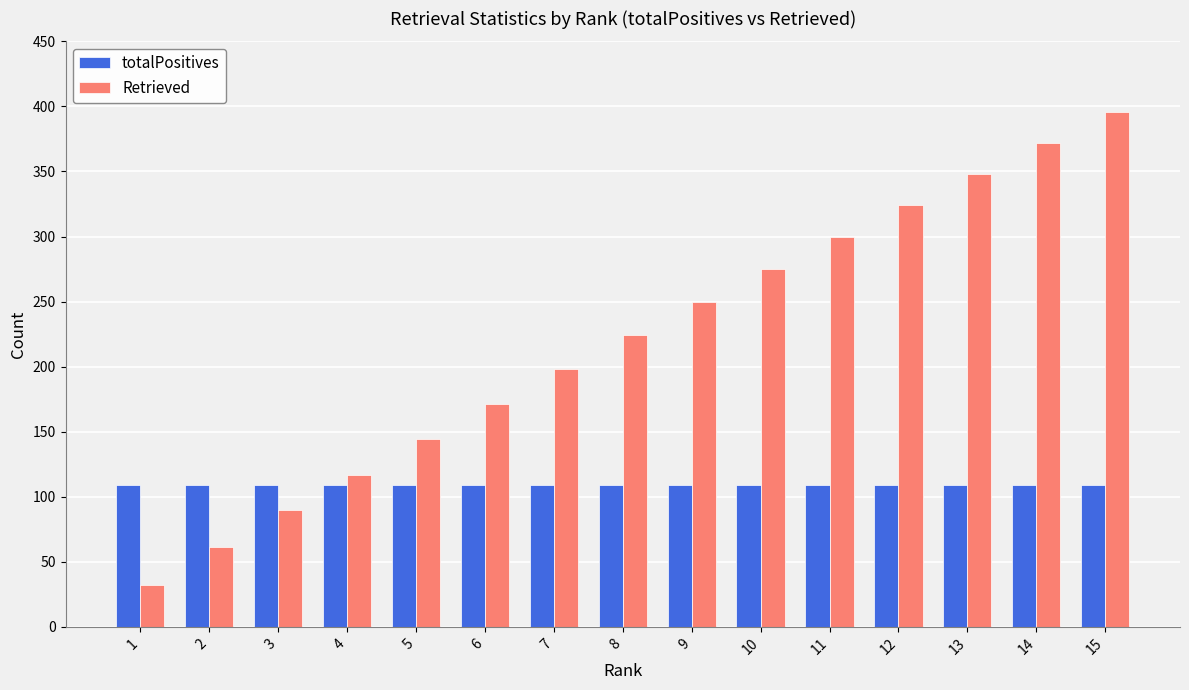

What is the value of the totalPositives bar at the 3rd from the left?

109